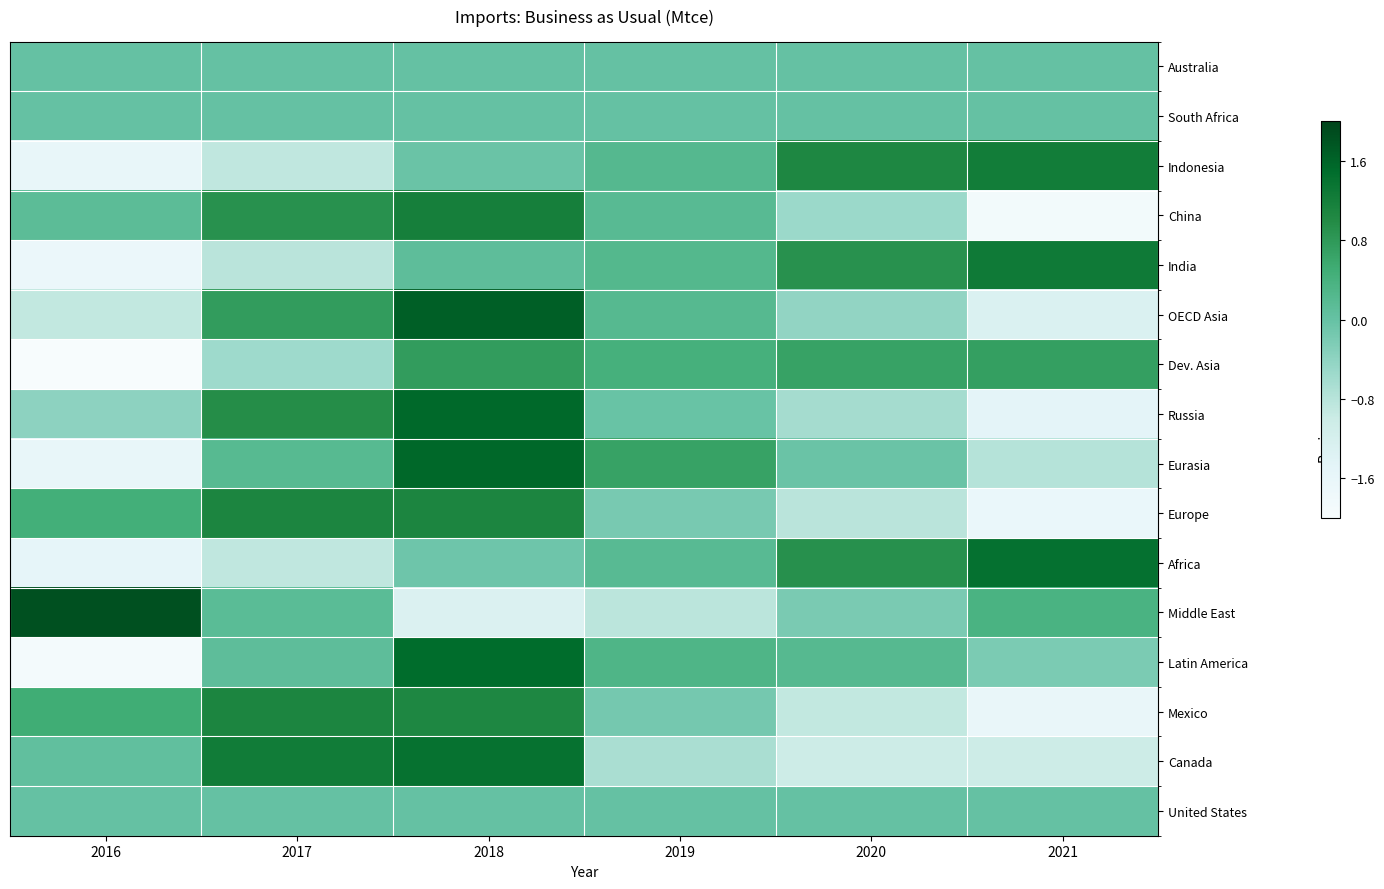

Reading right to left, list all the values displayed in this chart.

Australia: 2021=0.0	2020=0.0	2019=0.0	2018=0.0	2017=0.0	2016=0.0
South Africa: 2021=0.0	2020=0.0	2019=0.0	2018=0.0	2017=0.0	2016=0.0
Indonesia: 2021=1.2	2020=1.1	2019=0.2	2018=-0.0	2017=-0.9	2016=-1.6
China: 2021=-1.9	2020=-0.5	2019=0.2	2018=1.2	2017=0.9	2016=0.1
India: 2021=1.3	2020=0.9	2019=0.2	2018=0.1	2017=-0.8	2016=-1.7
OECD Asia: 2021=-1.3	2020=-0.4	2019=0.2	2018=1.7	2017=0.7	2016=-0.9
Dev. Asia: 2021=0.7	2020=0.7	2019=0.4	2018=0.7	2017=-0.5	2016=-2.0
Russia: 2021=-1.5	2020=-0.6	2019=-0.0	2018=1.5	2017=1.0	2016=-0.4
Eurasia: 2021=-0.8	2020=-0.0	2019=0.7	2018=1.5	2017=0.2	2016=-1.6
Europe: 2021=-1.6	2020=-0.8	2019=-0.2	2018=1.1	2017=1.1	2016=0.5
Africa: 2021=1.4	2020=0.9	2019=0.2	2018=-0.1	2017=-0.9	2016=-1.5
Middle East: 2021=0.4	2020=-0.2	2019=-0.8	2018=-1.3	2017=0.1	2016=1.8
Latin America: 2021=-0.2	2020=0.2	2019=0.3	2018=1.5	2017=0.1	2016=-1.9
Mexico: 2021=-1.6	2020=-0.9	2019=-0.1	2018=1.1	2017=1.1	2016=0.5
Canada: 2021=-1.0	2020=-1.0	2019=-0.7	2018=1.4	2017=1.2	2016=0.1
United States: 2021=0.0	2020=0.0	2019=0.0	2018=0.0	2017=0.0	2016=0.0